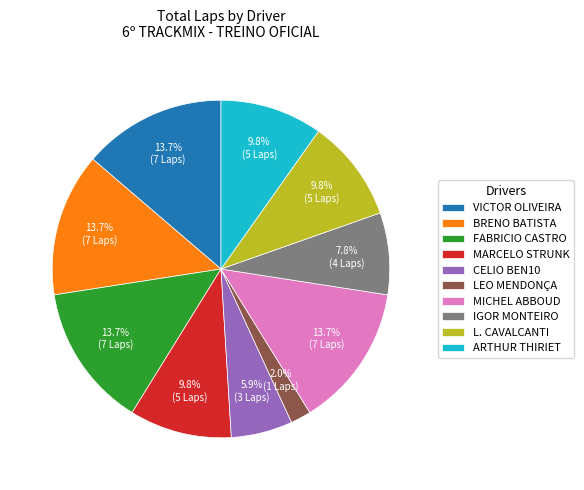

To the nearest percent, what portion does MARCELO STRUNK represent?

10%